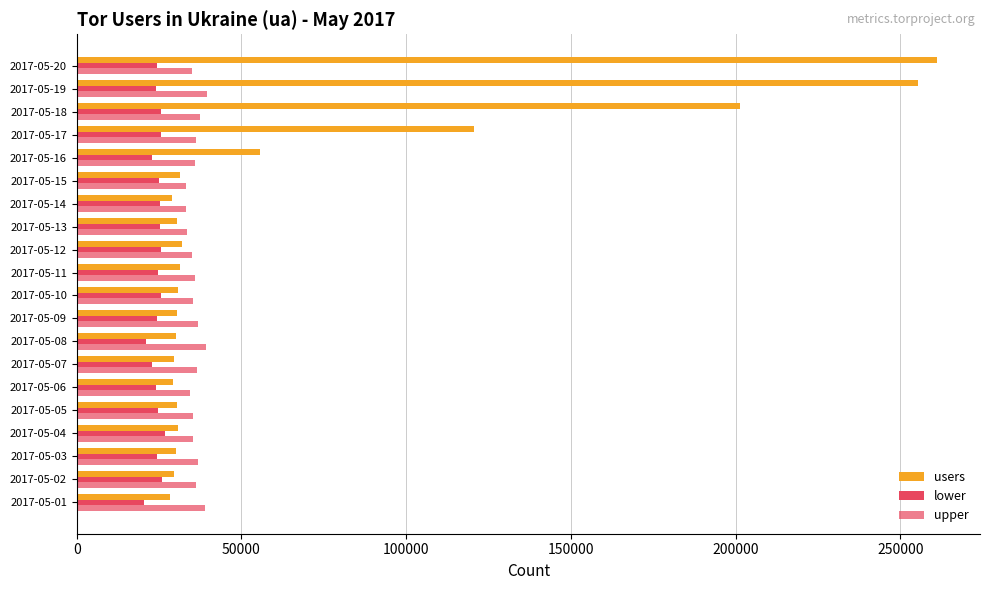

How many data points in users are less than 30678?

10